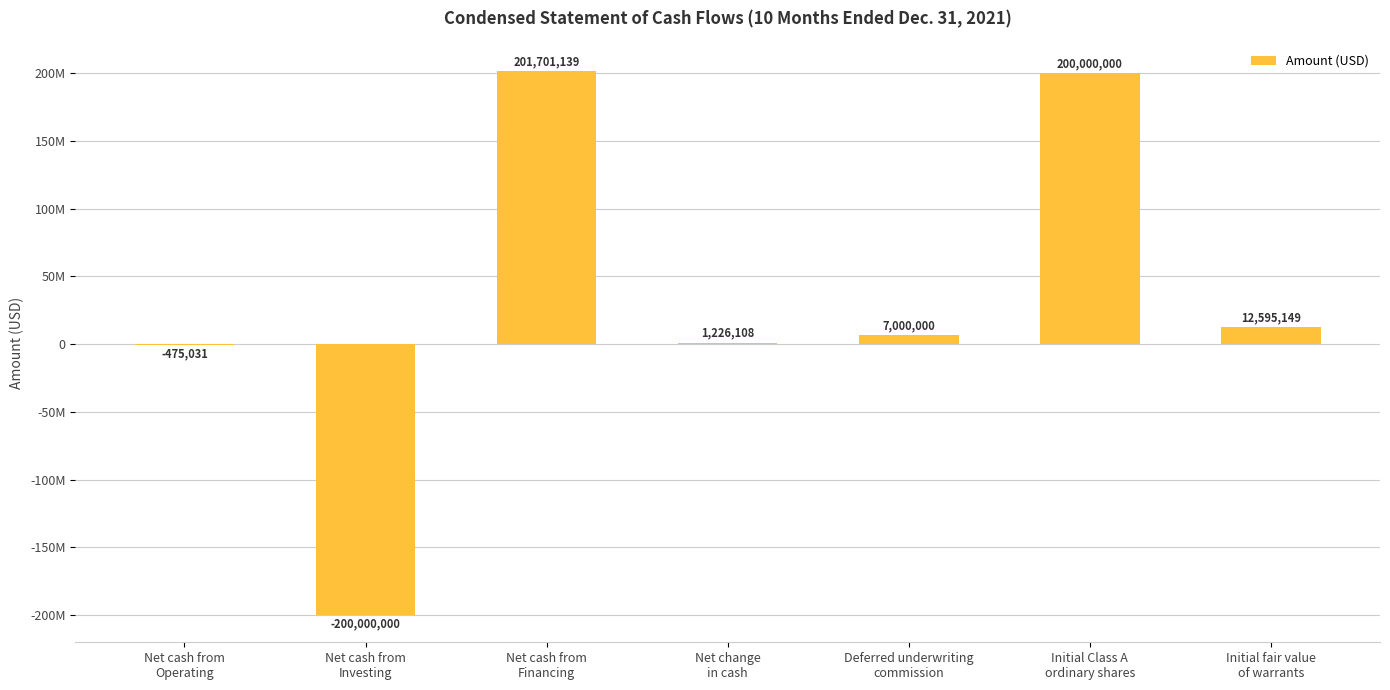

How many series are shown in this chart?

1